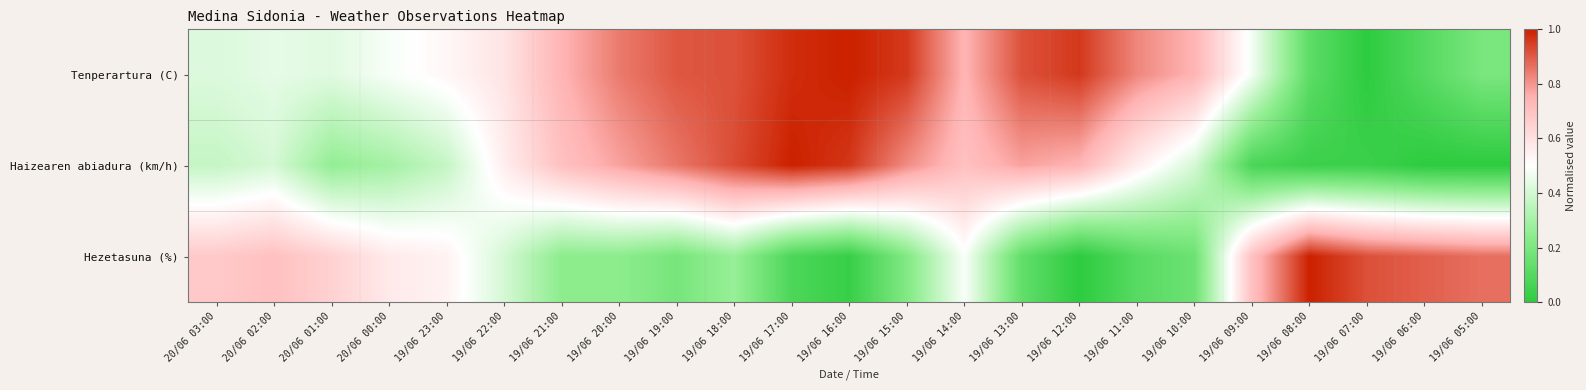

At how many categories does at least one series exceed 0?

23